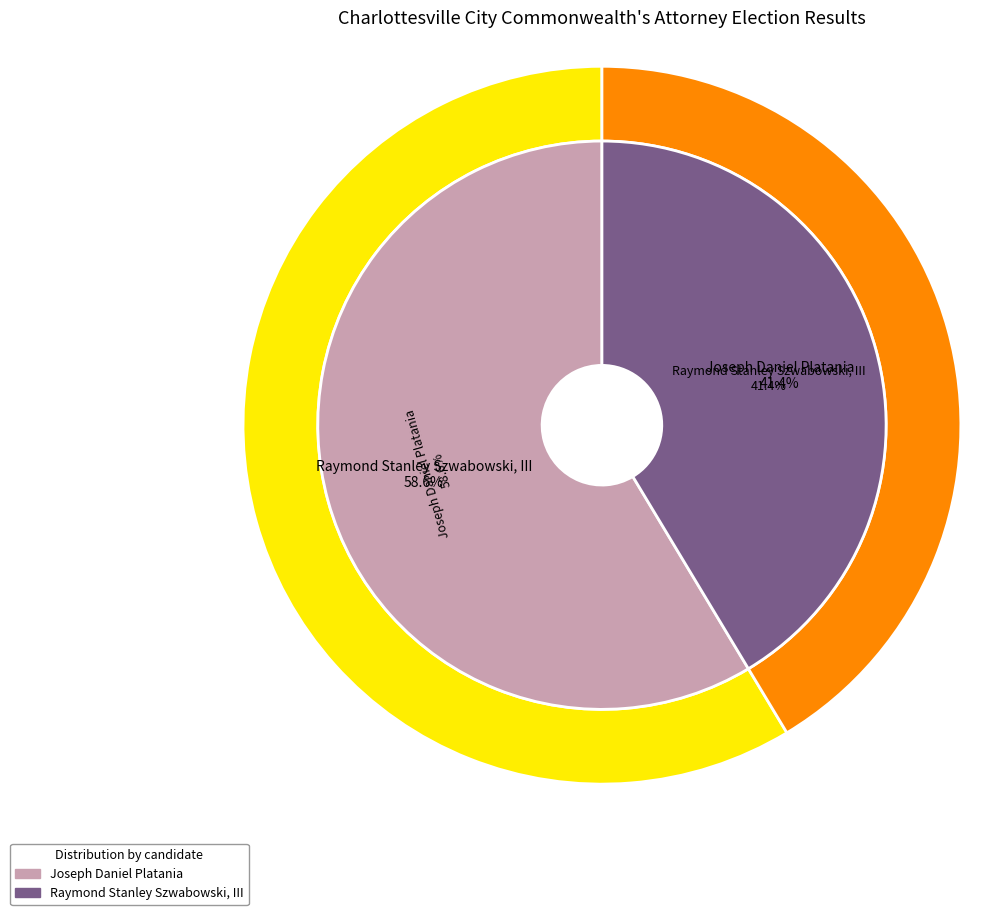

To the nearest percent, what portion does Raymond Stanley Szwabowski, III represent?

41%